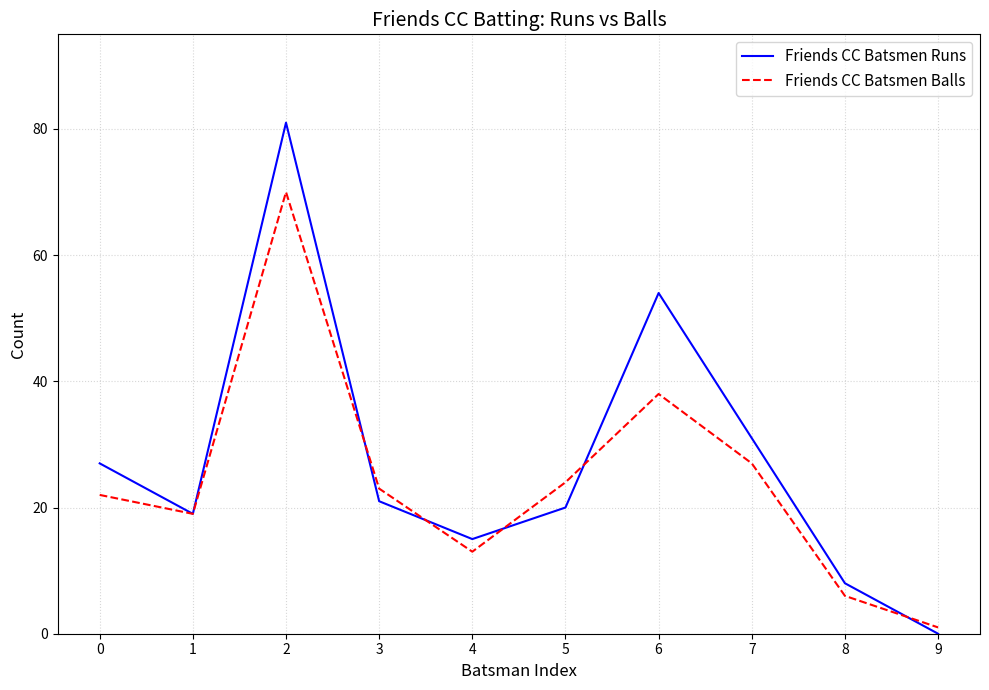

What is the highest value of the Friends CC Batsmen Balls series?

70